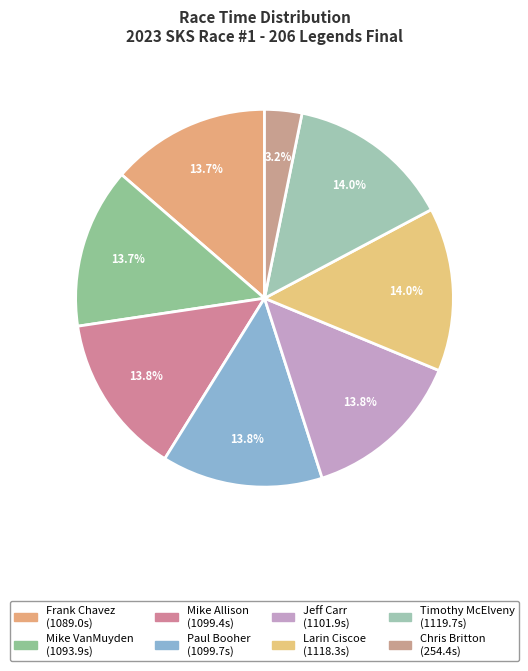

True or false: Timothy McElveny accounts for 14% of the total.

True